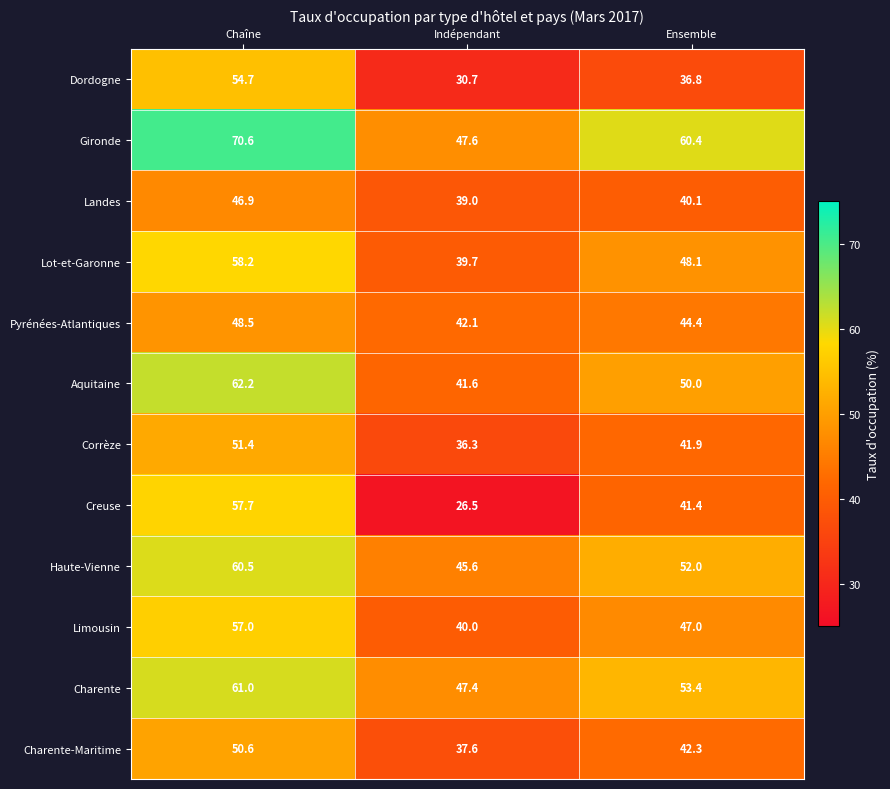

At which label does Pyrénées-Atlantiques first exceed 44?

Chaîne